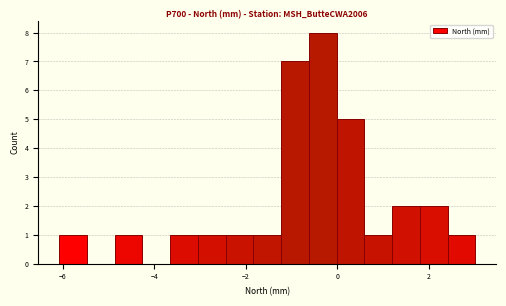

Around what value on the x-axis is the tallest bar? Give the approximate position of its centre, as read against the axis.

-0.4